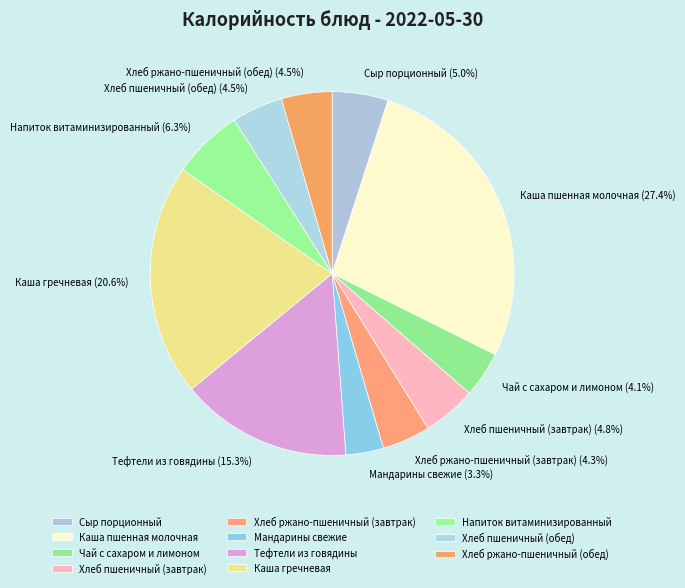

Approximately how many times larger is the value at Тефтели из говядины compared to Напиток витаминизированный?

2.4